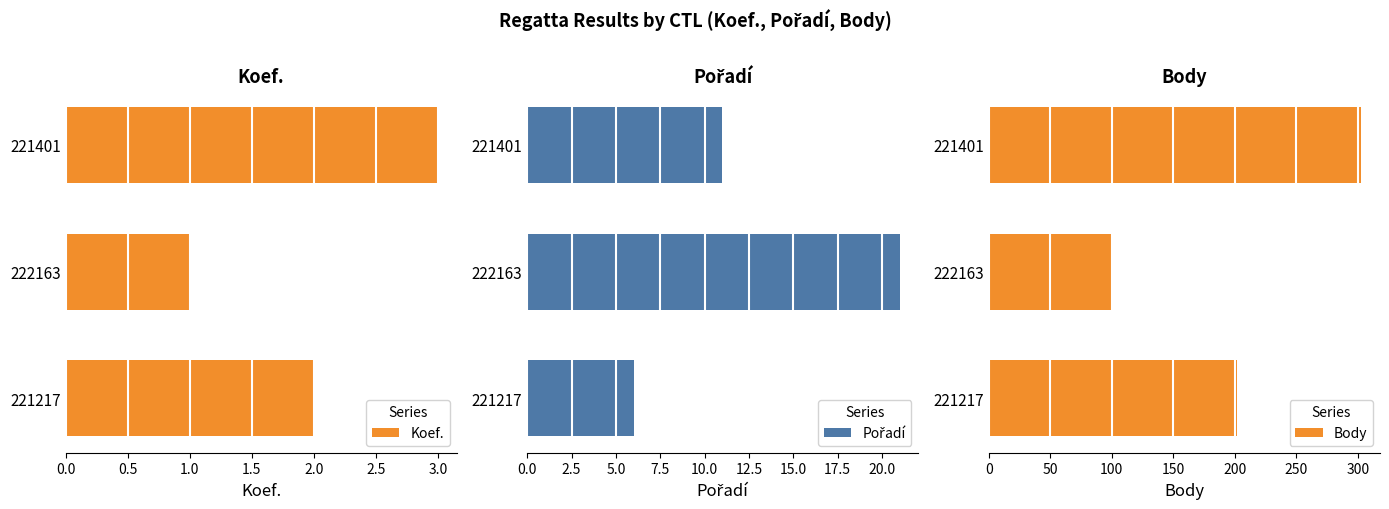

List the labels in order of Koef. value, largest first.

221401, 221217, 222163